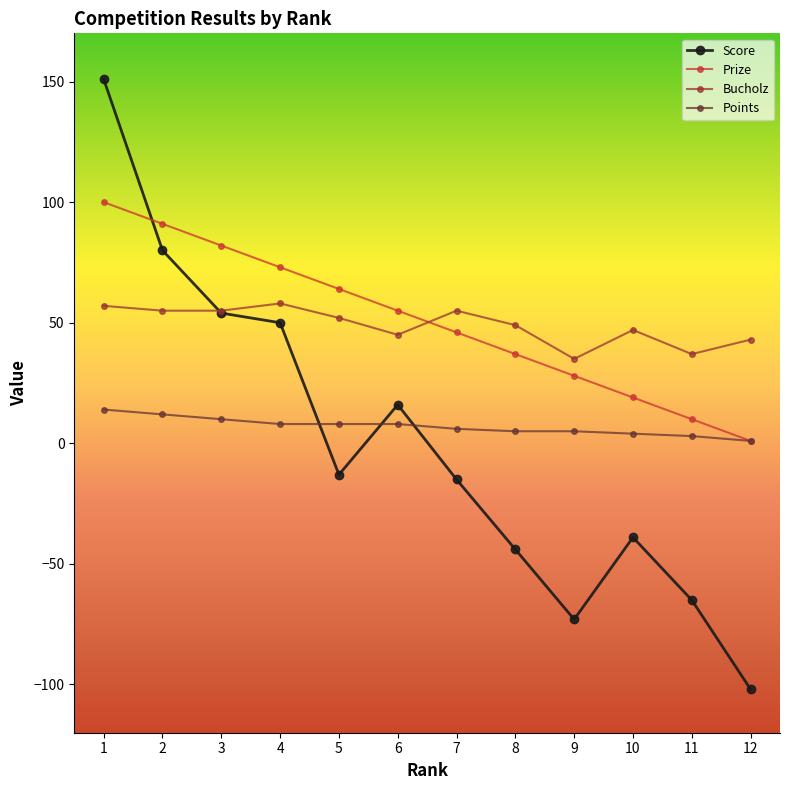

At which label does Score reach its peak?

1